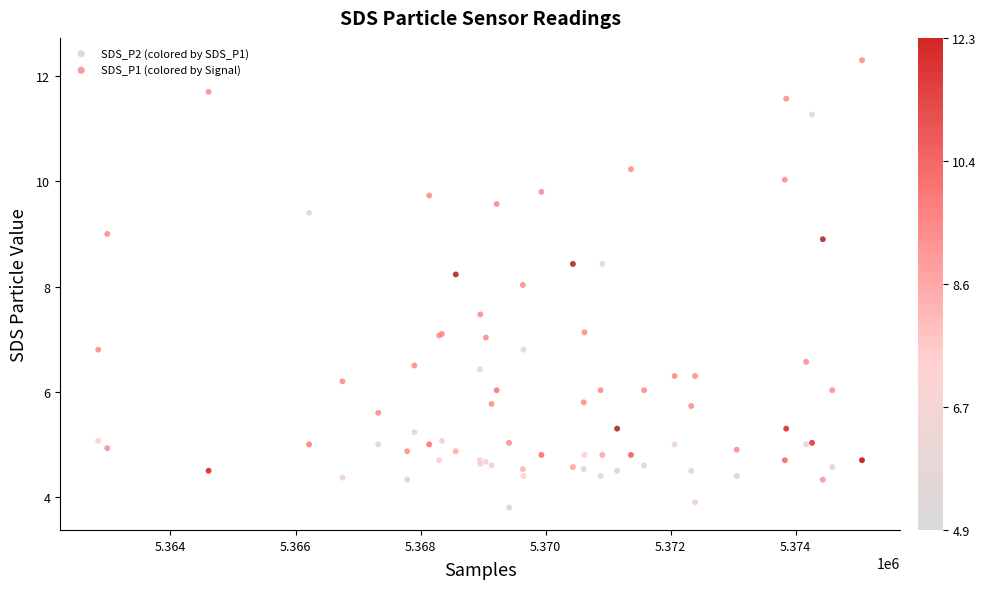

Which series has the largest Y range (max minus min)?

SDS_P1 (colored by Signal)